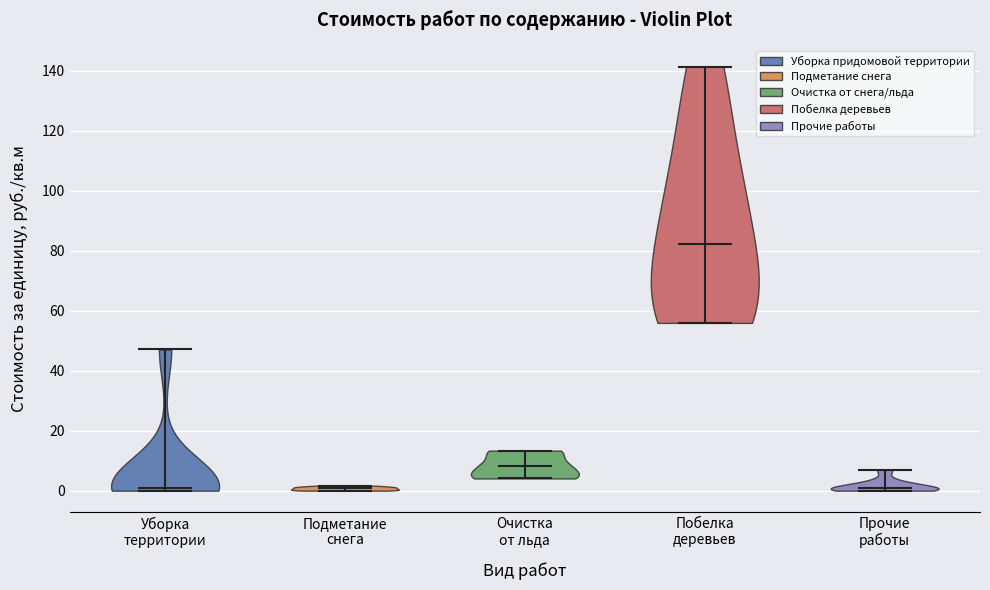

What is the highest point the violin for Подметание снега reaches on the y-axis? The values are not printed on the chart, so give them approximately, as read against the axis.

2